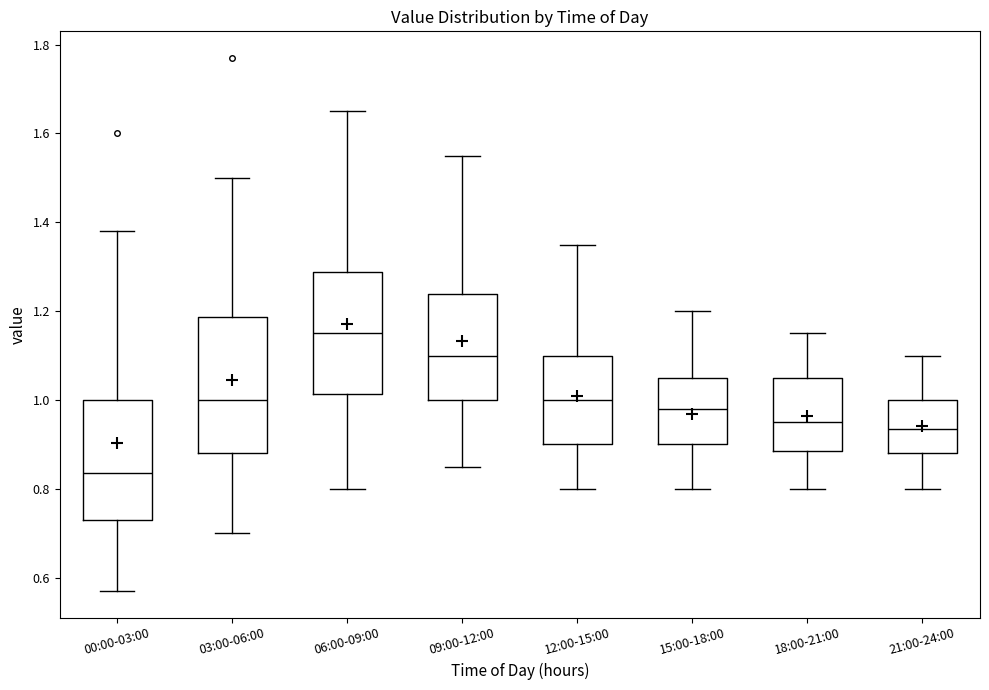

Comparing the boxes themselves (not the whiskers), which one is the tallest?

03:00-06:00